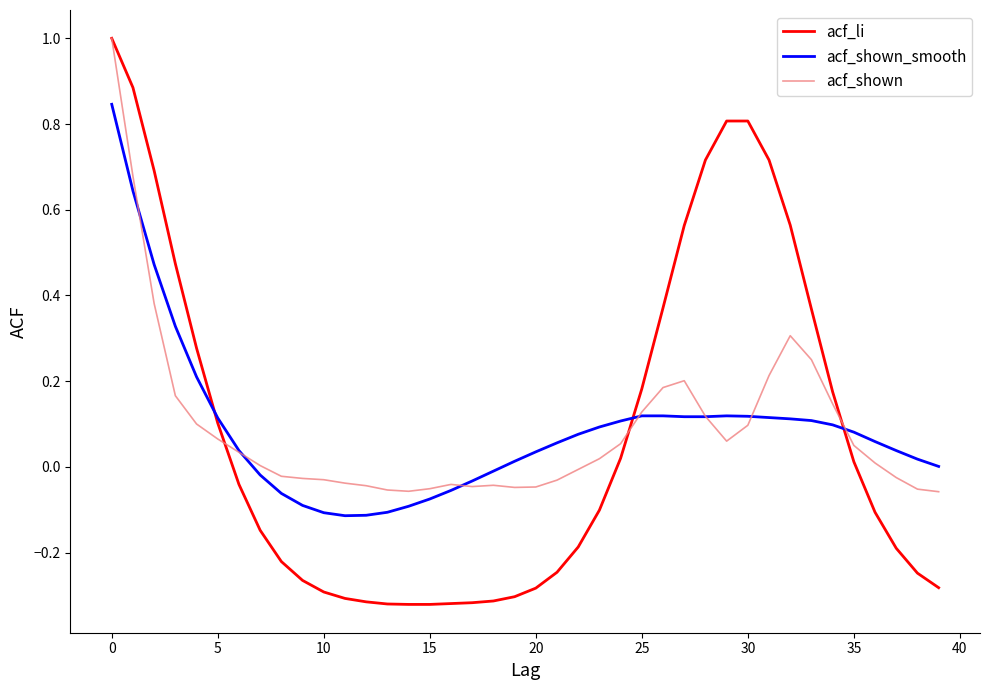

What is the minimum value for acf_shown?

-0.1